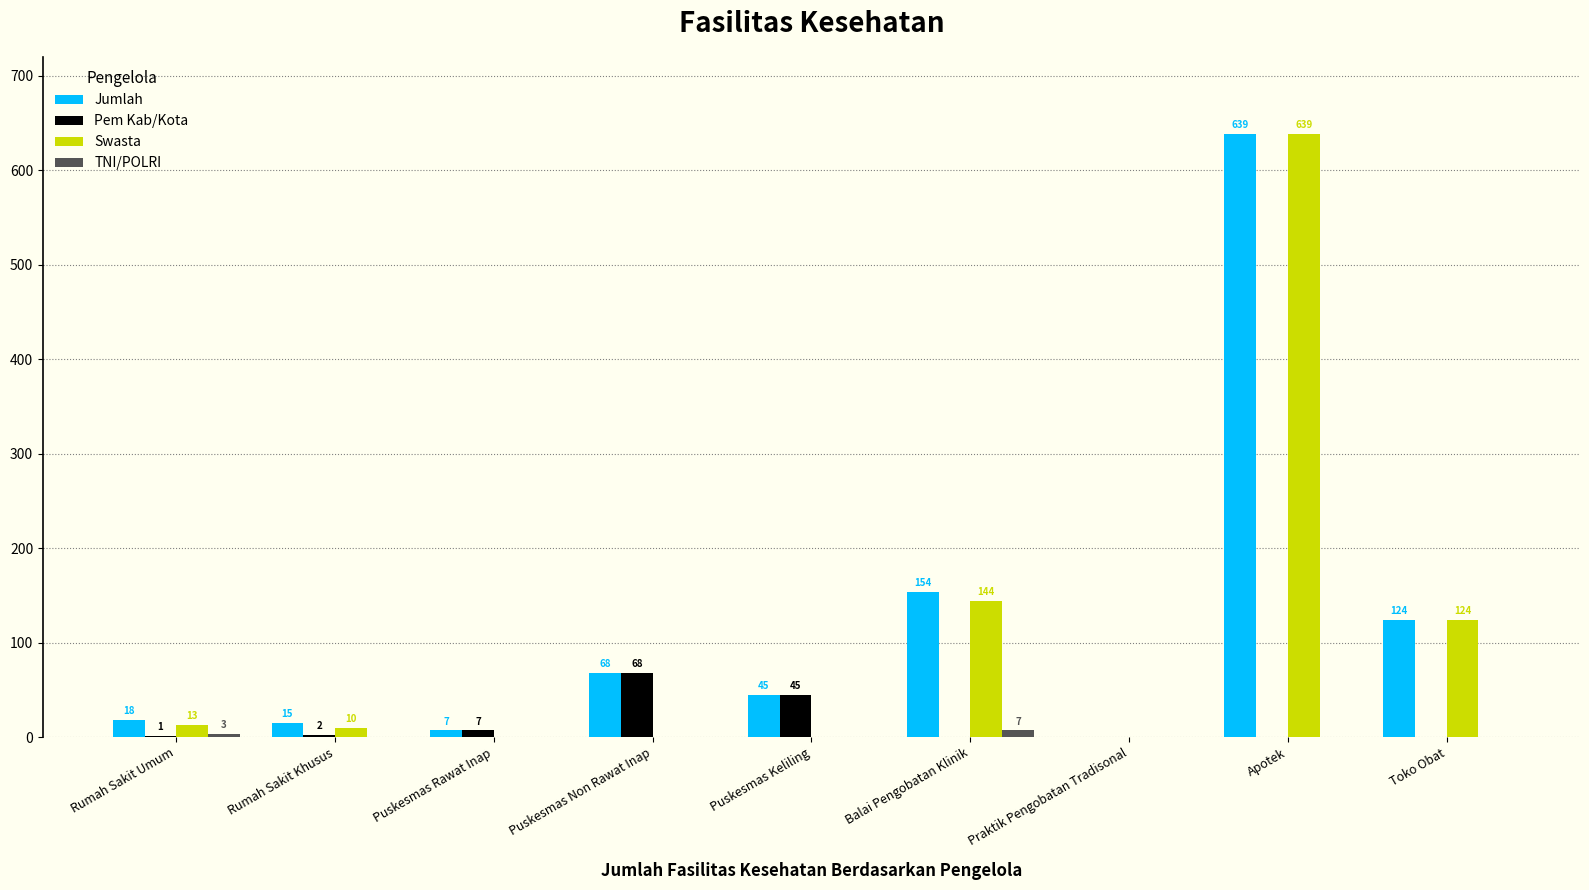

What value does the Pem Kab/Kota series have at Puskesmas Rawat Inap?

7